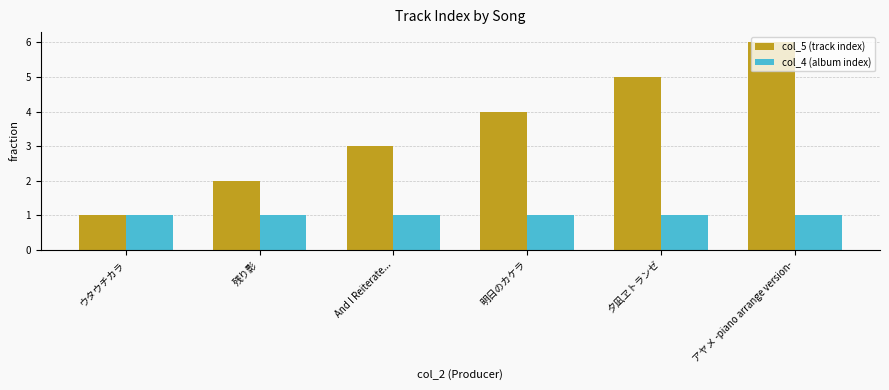

What value does the col_4 (album index) series have at 夕凪ヱトランゼ?

1